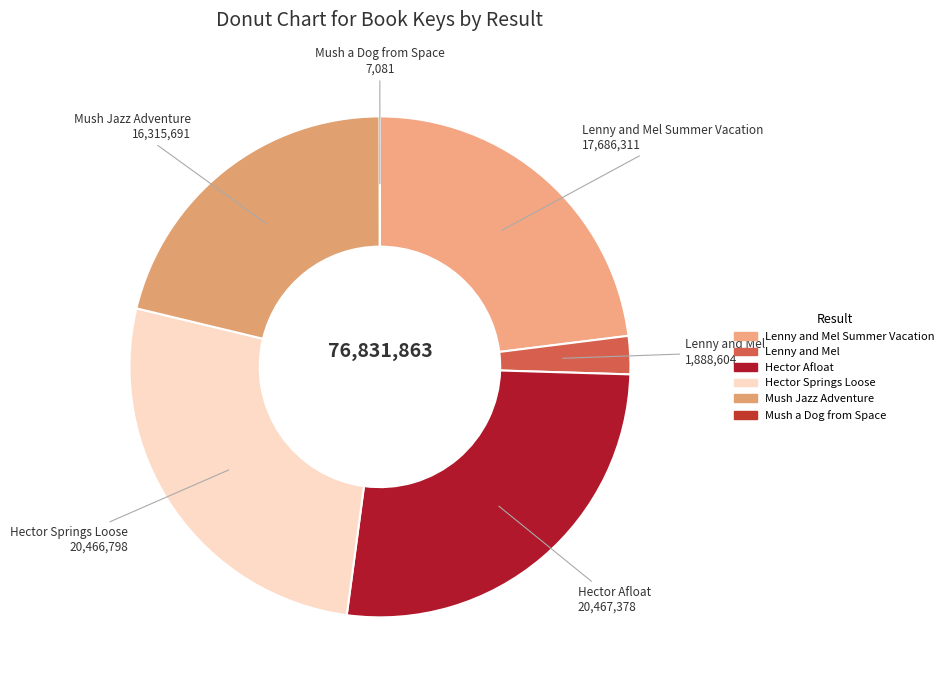

Does Hector Springs Loose account for over 50% of the chart?

No